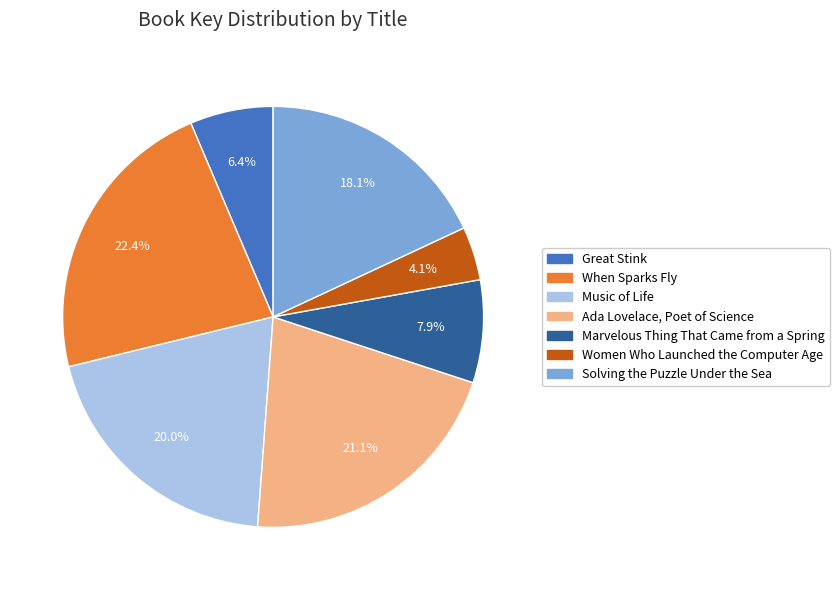

To the nearest percent, what is the combined percentage of Music of Life and Women Who Launched the Computer Age?

24%